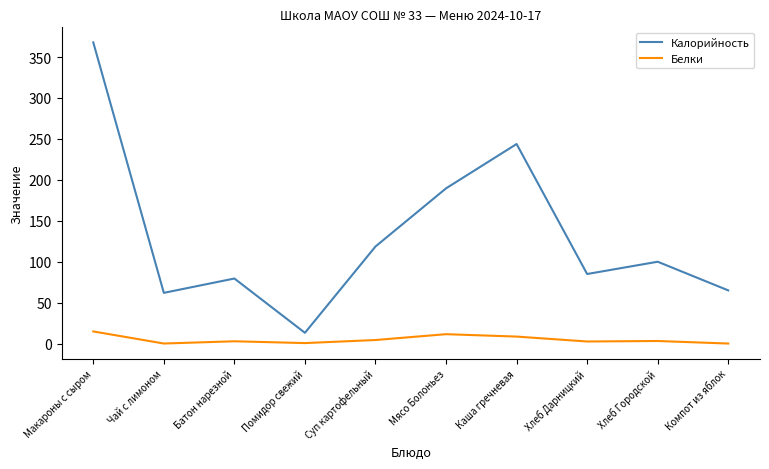

Does the chart display data point markers on the line(s)?

No